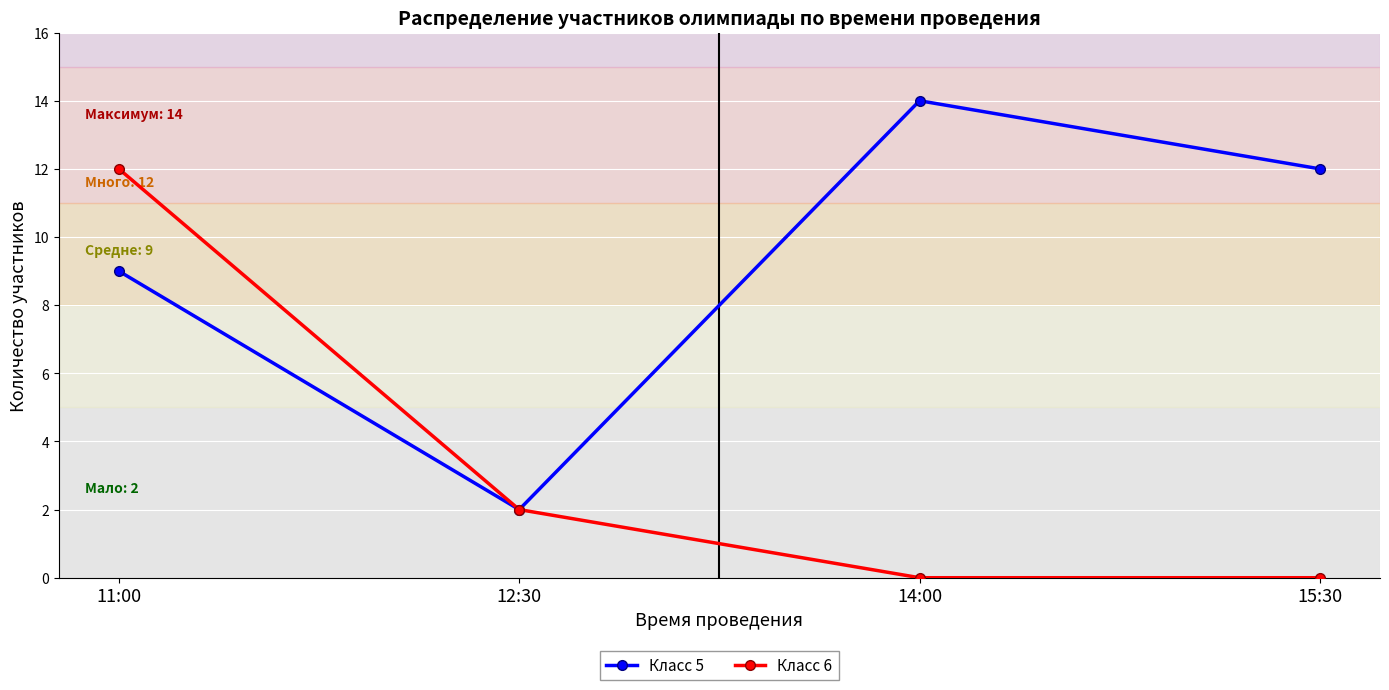

What is the total value across all series at 11:00?

21